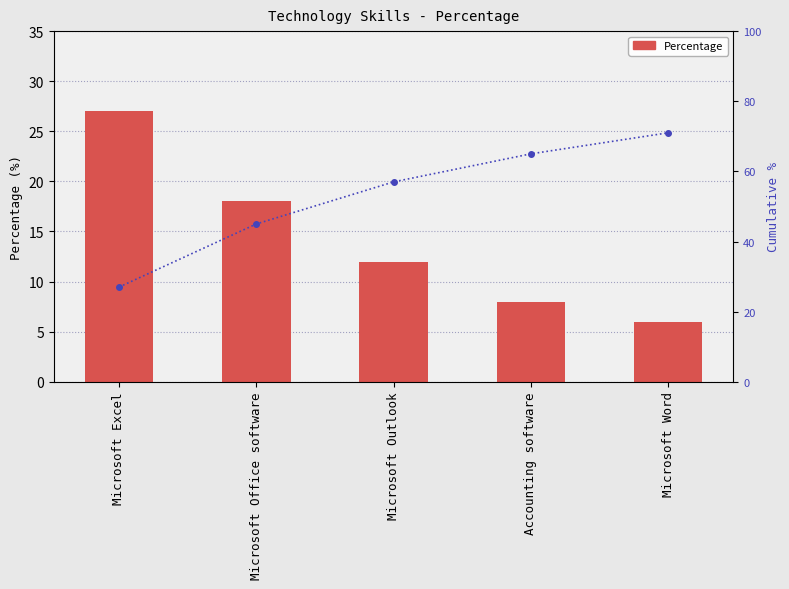

Between Microsoft Outlook and Microsoft Excel, which is larger?

Microsoft Excel